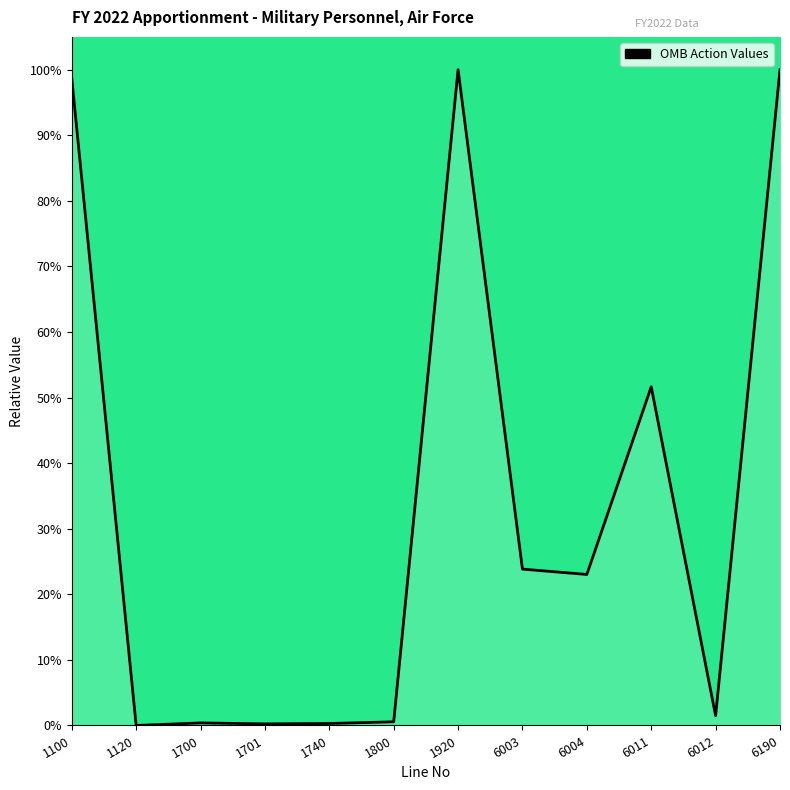

Does the chart have visible grid lines?

No